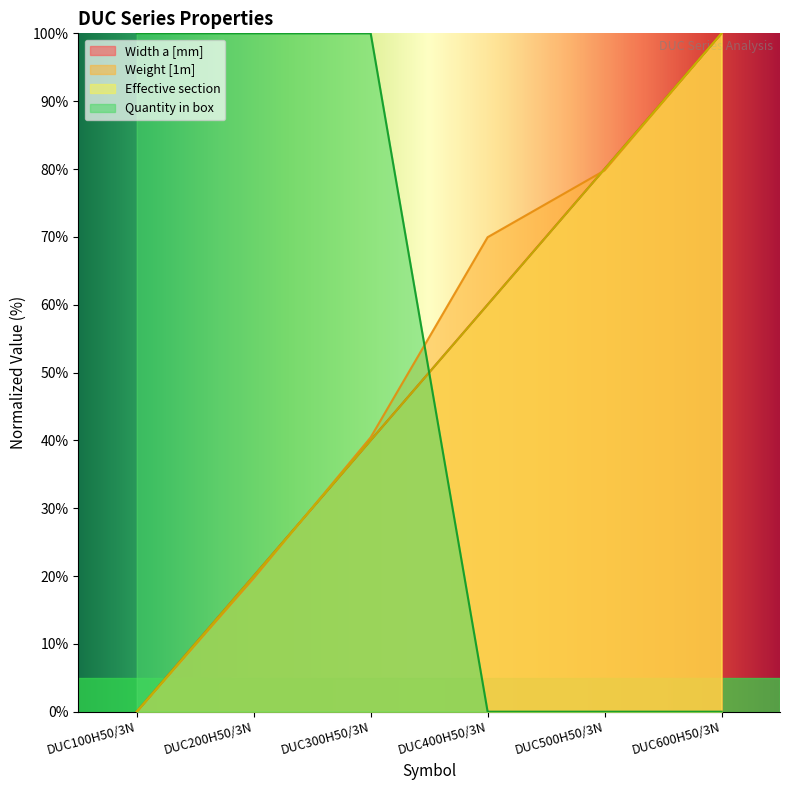

What position from the right is DUC300H50/3N?

4